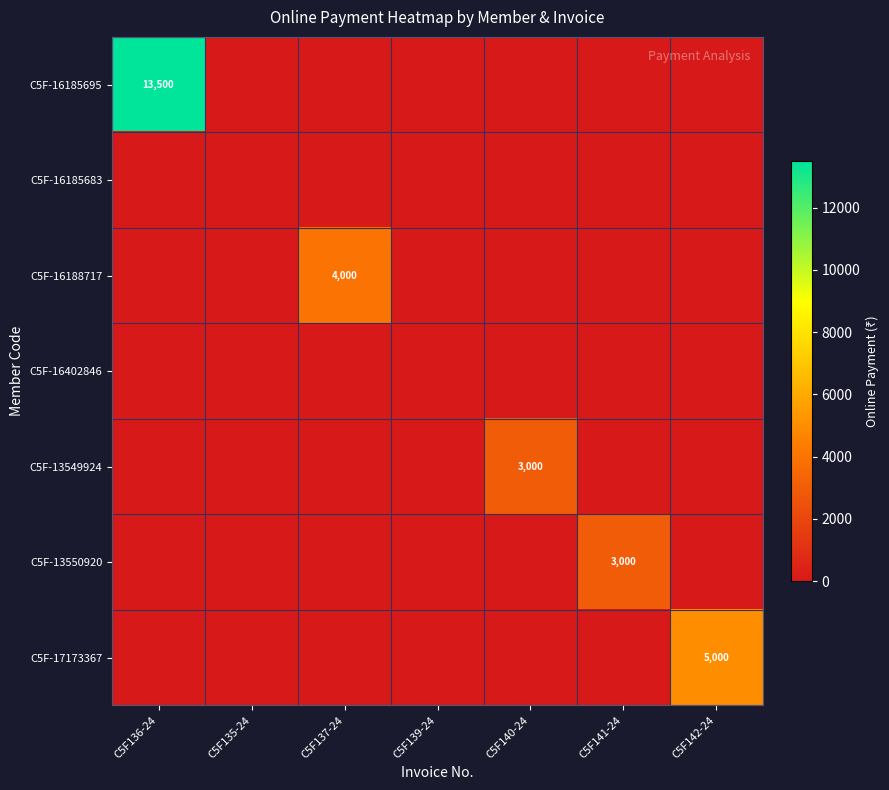

The value of C5F-13550920 at C5F141-24 is 5000. True or false?

False